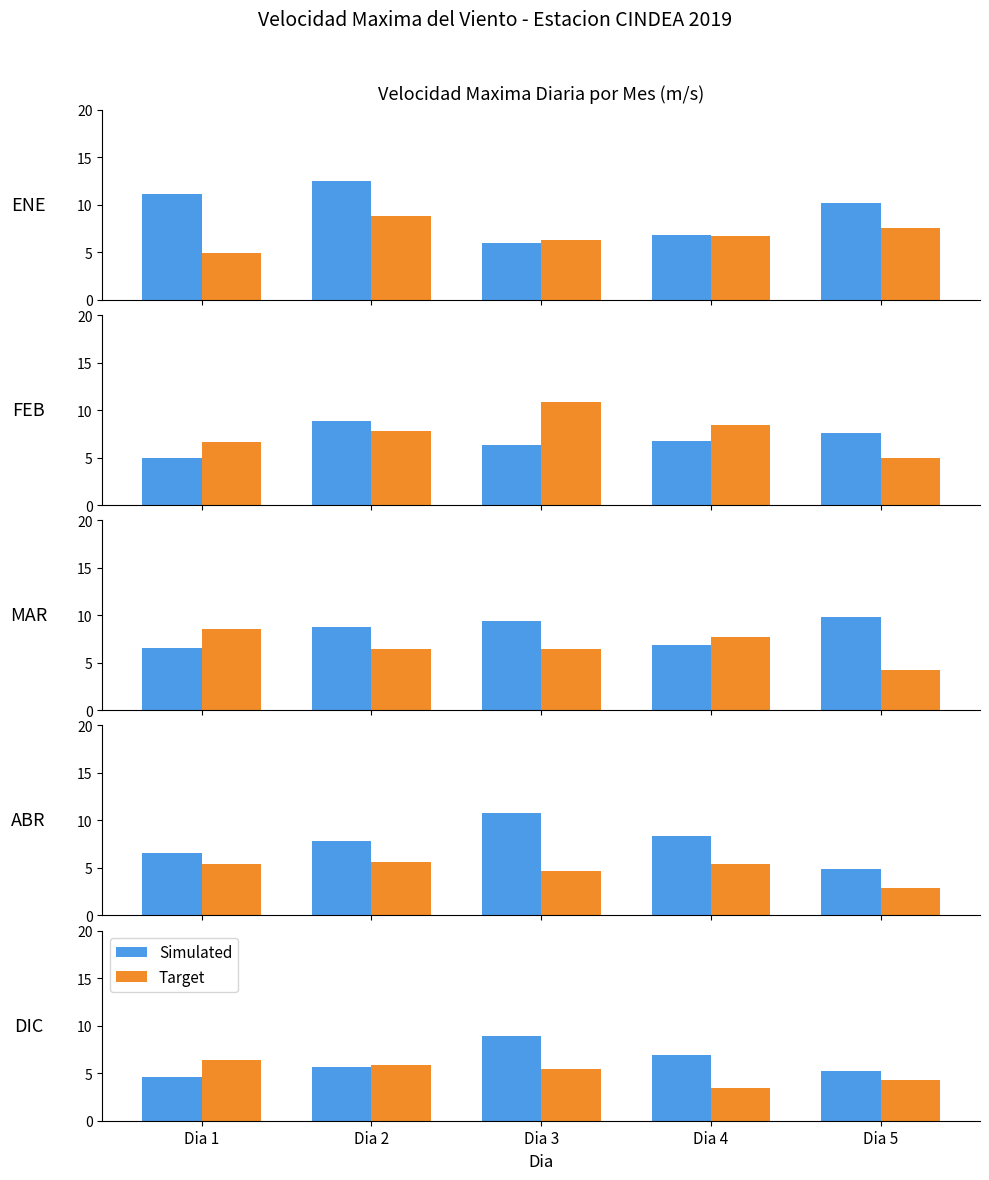

Are the bars grouped side by side (vs. stacked)?

Yes